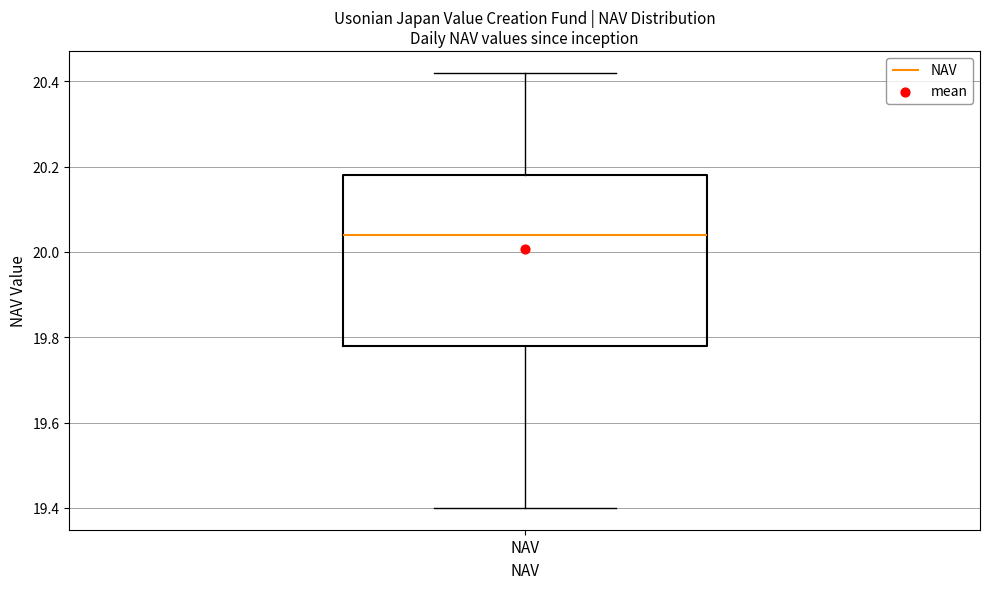

Transcribe this box plot: give where the median line is, the range the box spans, and where the two whiskers end, as read against the y-axis. The values are not printed on the chart, so give them approximately, as read against the axis.

median 20.04, box 19.78 to 20.18, whiskers 19.40 to 20.42